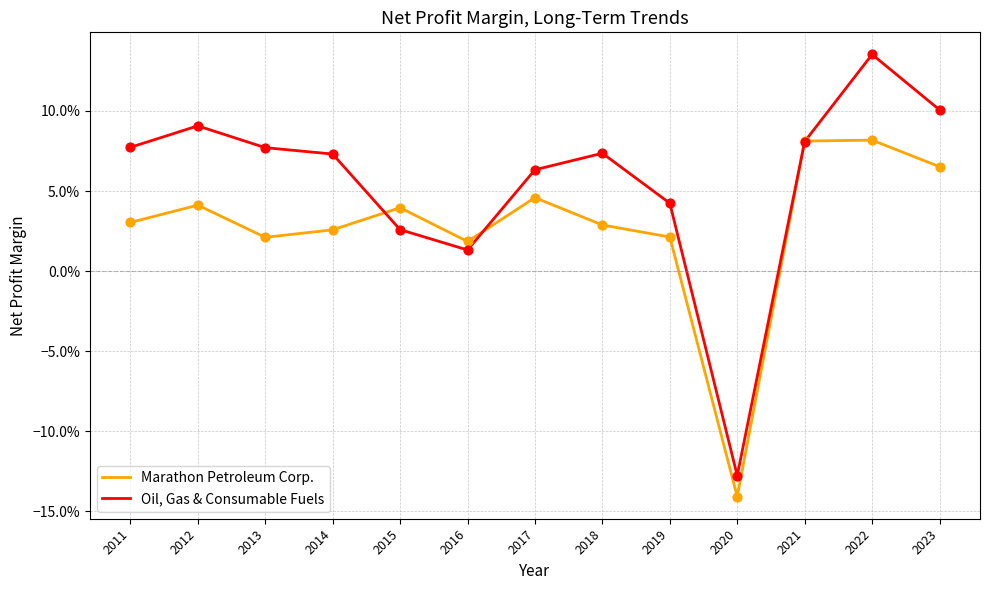

What are all the series names shown in the legend?

Marathon Petroleum Corp., Oil, Gas & Consumable Fuels